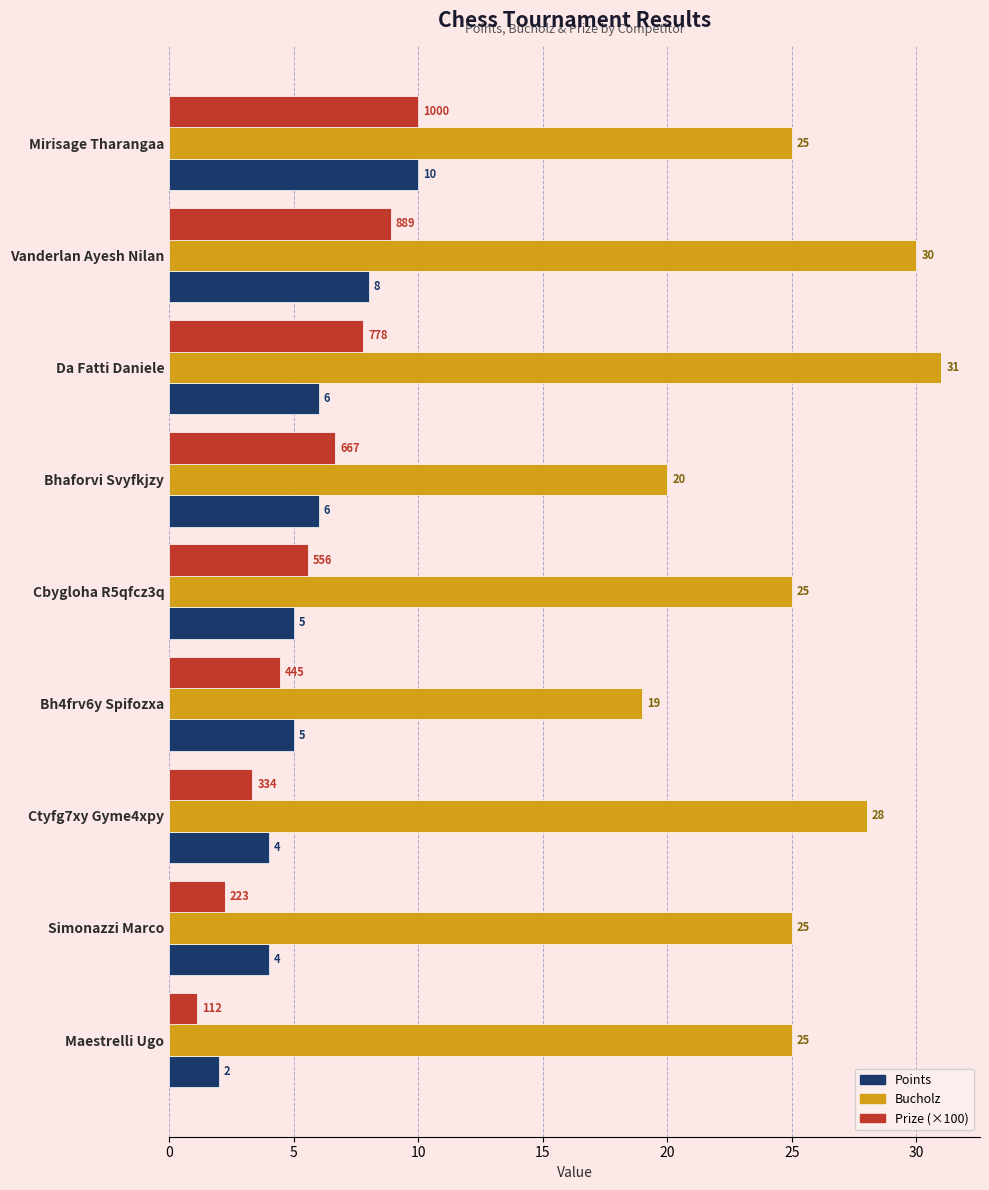

Which series has the widest spread of values?

Bucholz